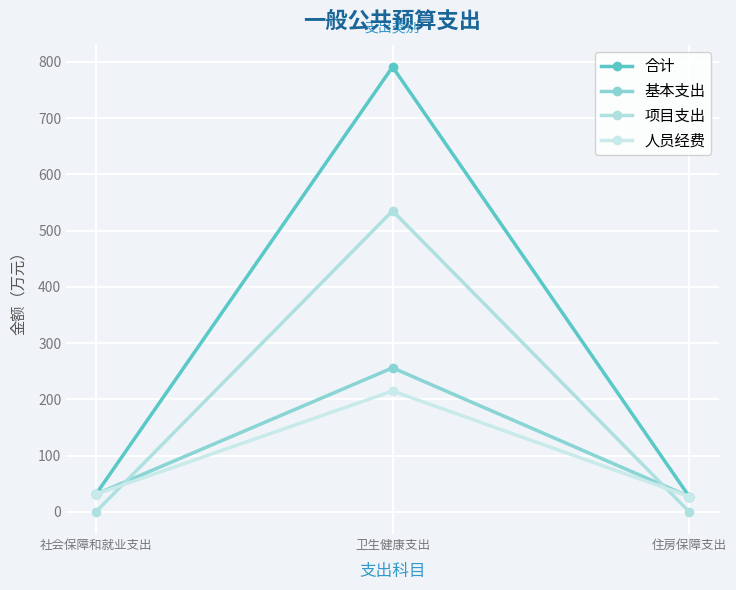

At 社会保障和就业支出, list the series in order from largest to smallest.

合计, 基本支出, 人员经费, 项目支出